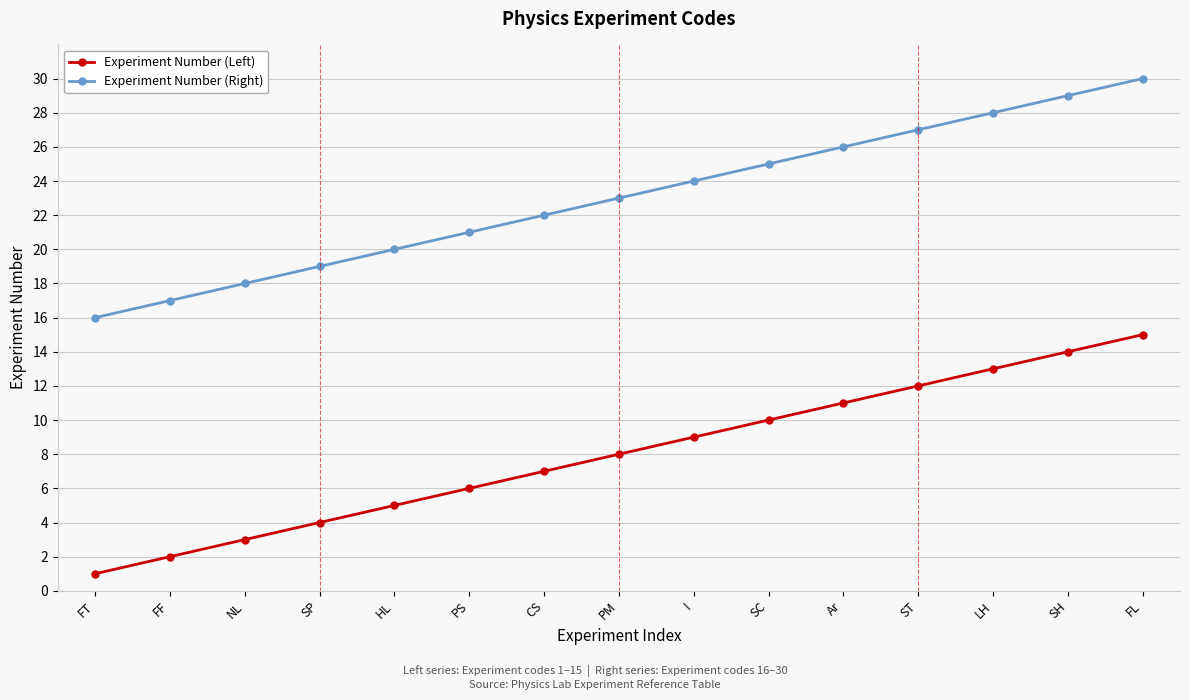

What is the total value across all series at I?

33